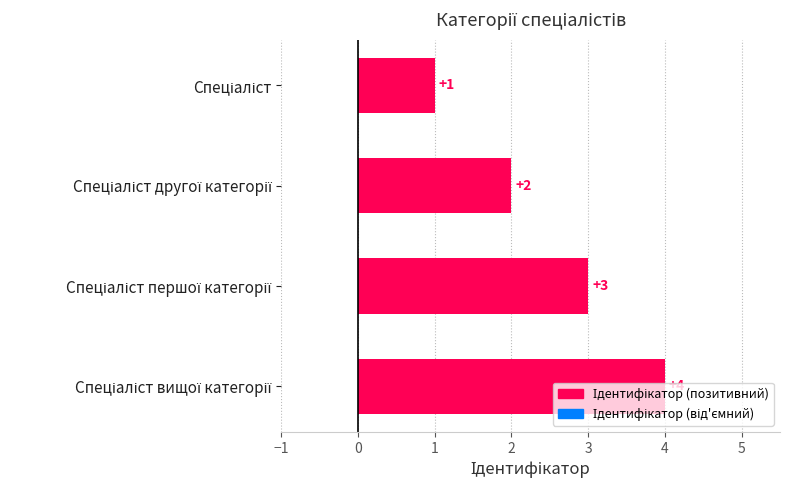

Count the values in the range 2 to 4.

3